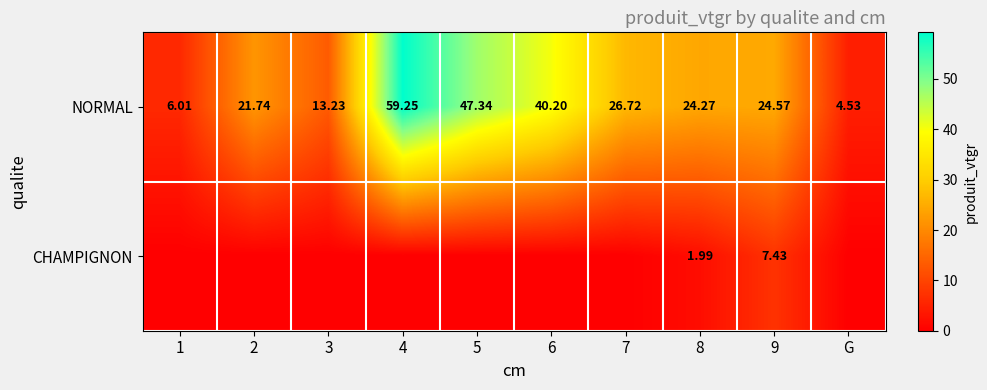

Is the value of CHAMPIGNON at 9 greater than the value of NORMAL at 6?

No